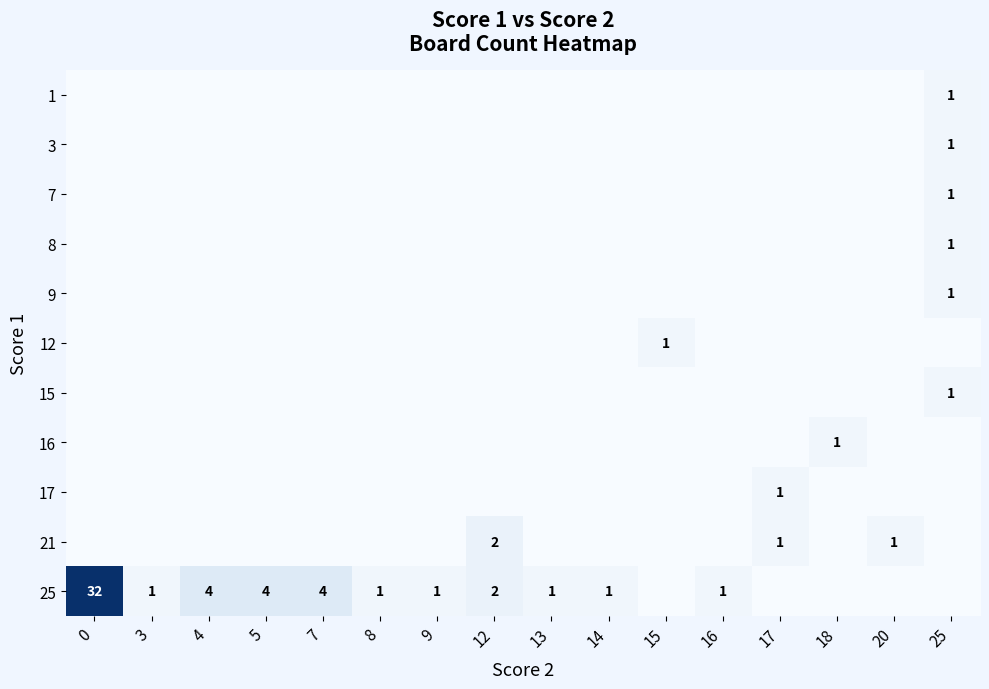

At how many categories does at least one series exceed 0?

16